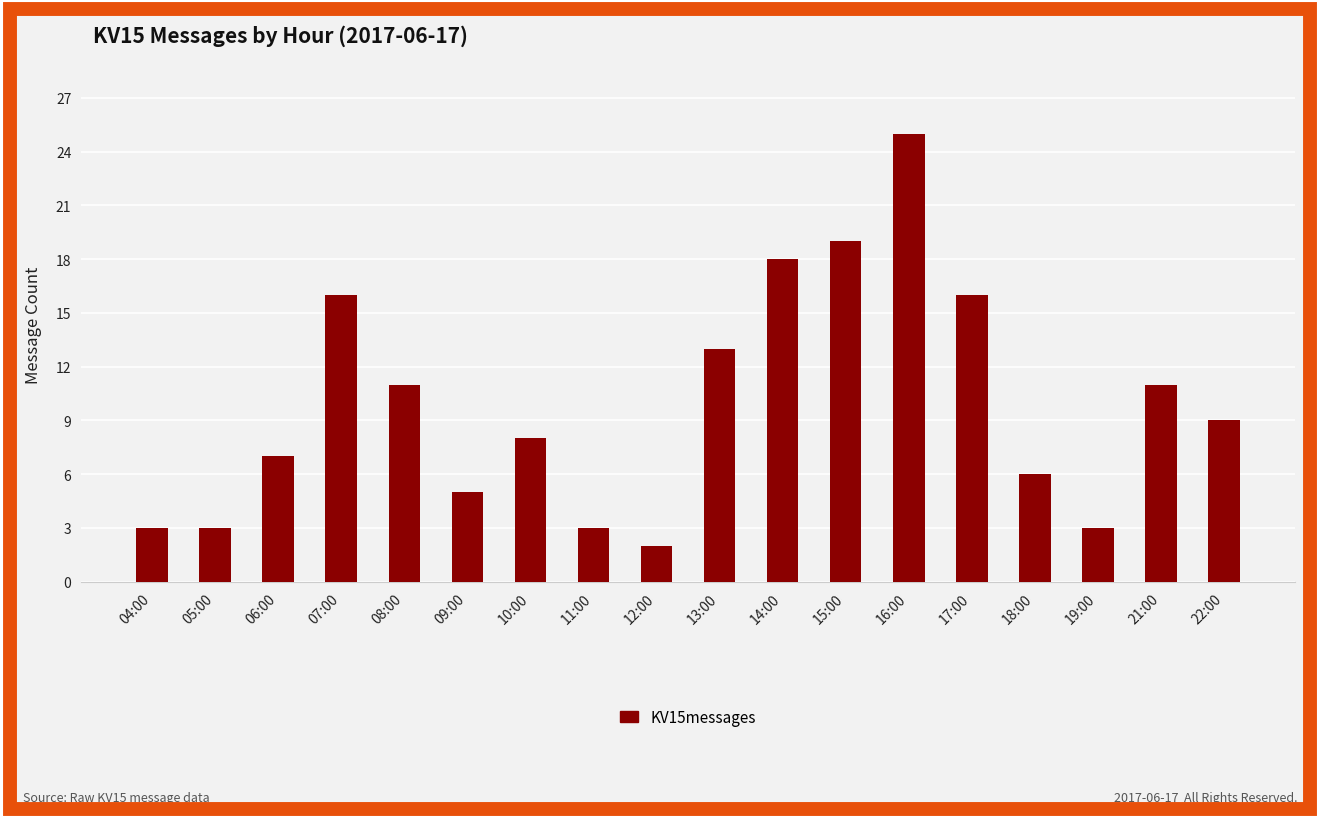

How many bars are there in total?

18